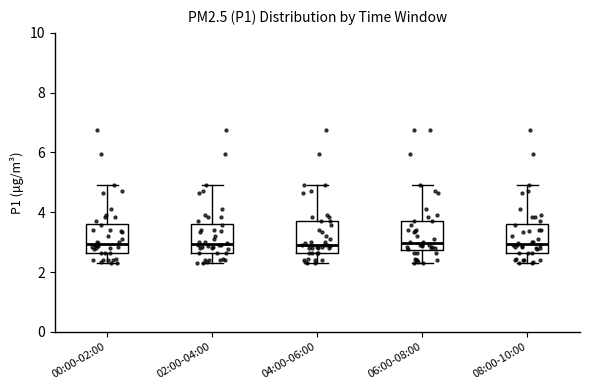

Reading left to right, transcribe this box plot: for each box, give where its median line is, the range the box spans, and where its two whiskers end, as read against the y-axis. The values are not printed on the chart, so give them approximately, as read against the axis.

00:00-02:00: median 3.0, box 2.6 to 3.6, whiskers 2.4 to 5.0
02:00-04:00: median 3.0, box 2.6 to 3.6, whiskers 2.4 to 5.0
04:00-06:00: median 3.0, box 2.6 to 3.8, whiskers 2.4 to 5.0
06:00-08:00: median 3.0, box 2.8 to 3.8, whiskers 2.4 to 5.0
08:00-10:00: median 3.0, box 2.6 to 3.6, whiskers 2.4 to 5.0